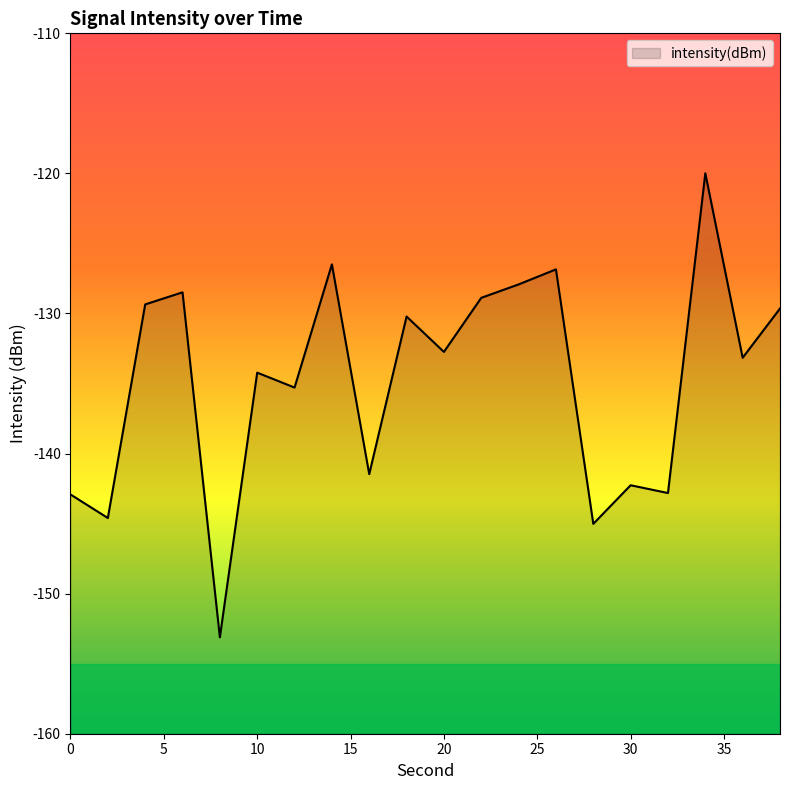

Does the chart have visible grid lines?

No